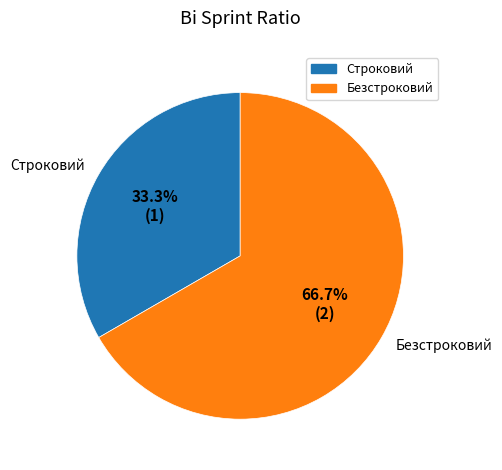

Count the number of slices in the pie.

2